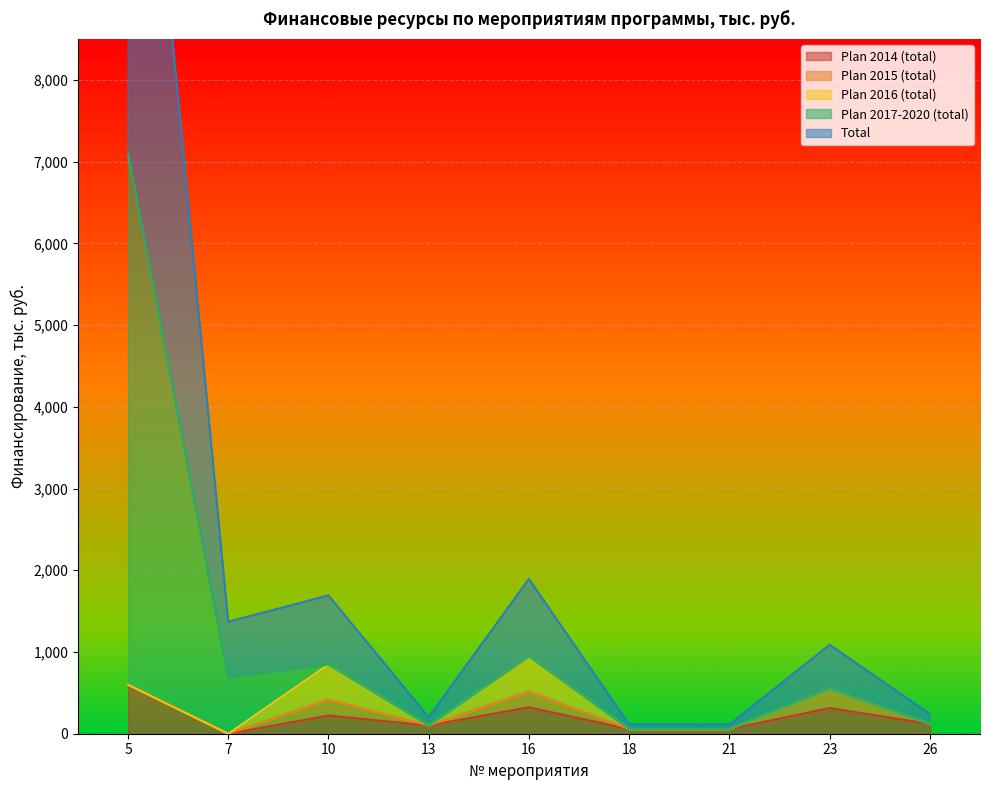

Where is Plan 2014 (total) nearest to the value 300?

23